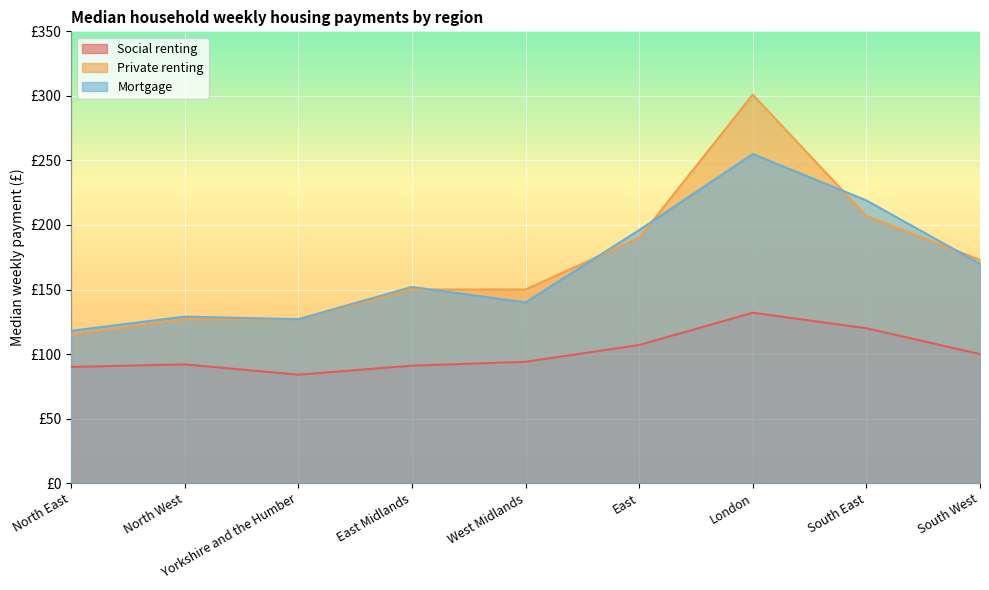

In Mortgage, how many points are lower than both neighbors (excluding endpoints)?

2